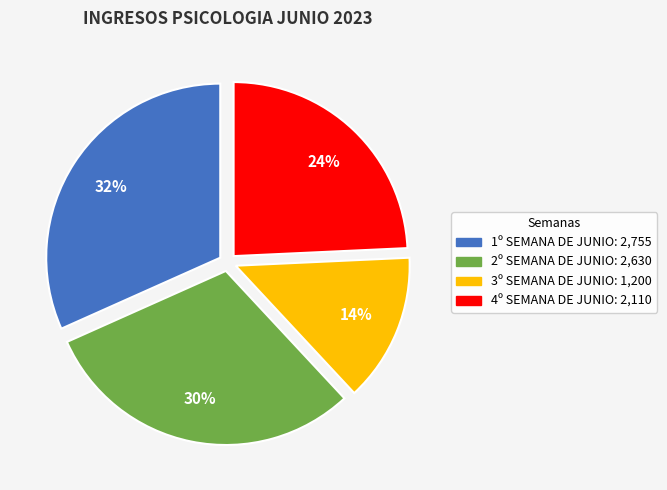

What is the largest slice in the pie chart?

1º SEMANA DE JUNIO